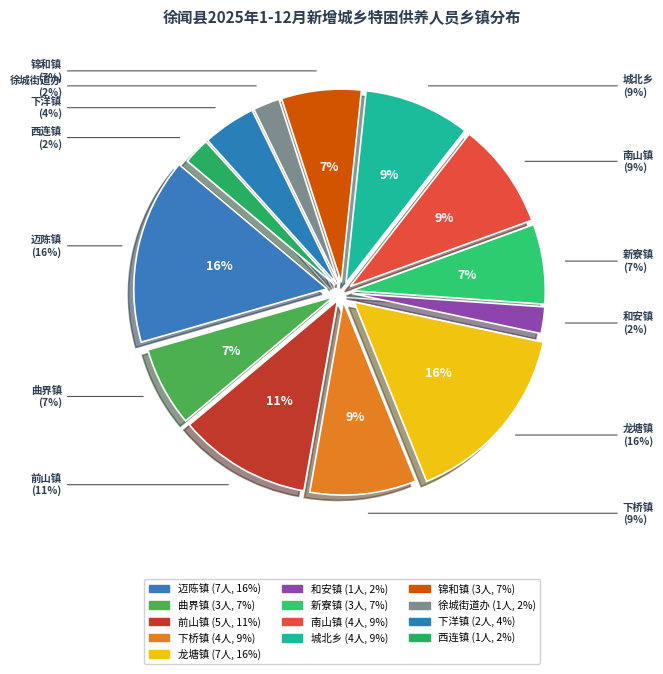

How many slices are in this pie chart?

13